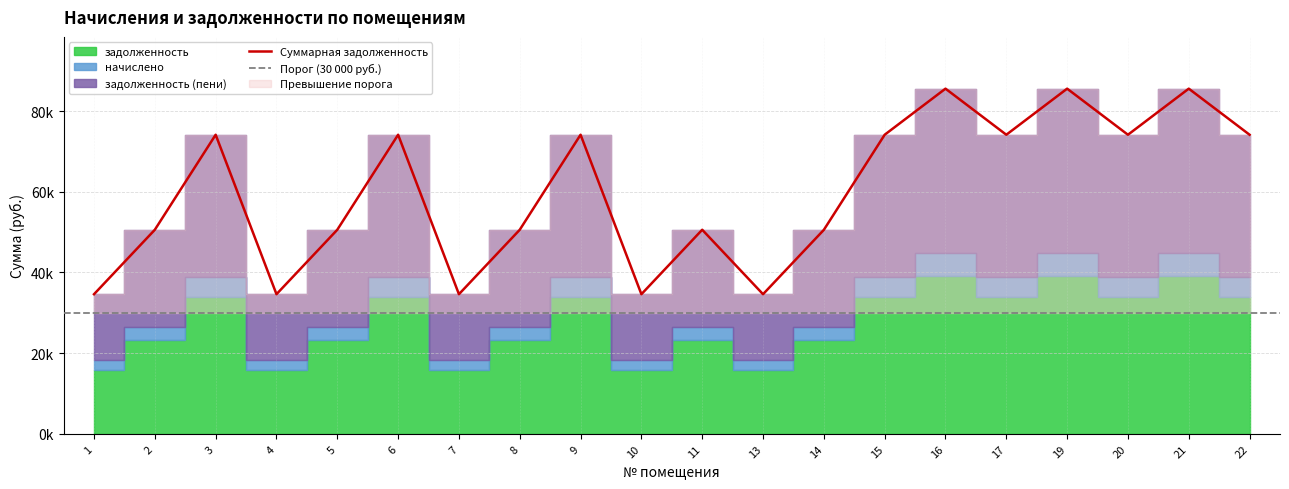

Which series has the widest spread of values?

задолженность (пени)